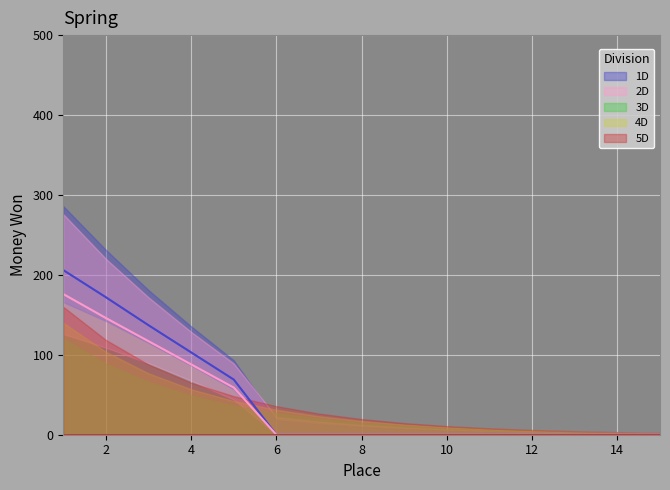

The value of 4D at 9 is 0. True or false?

True